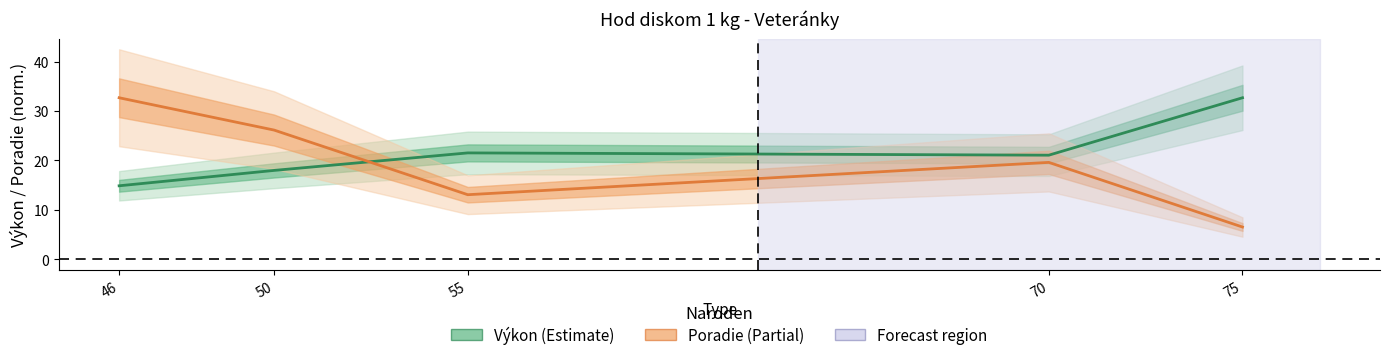

True or false: Poradie has more than 0 points higher than both neighbors.

True